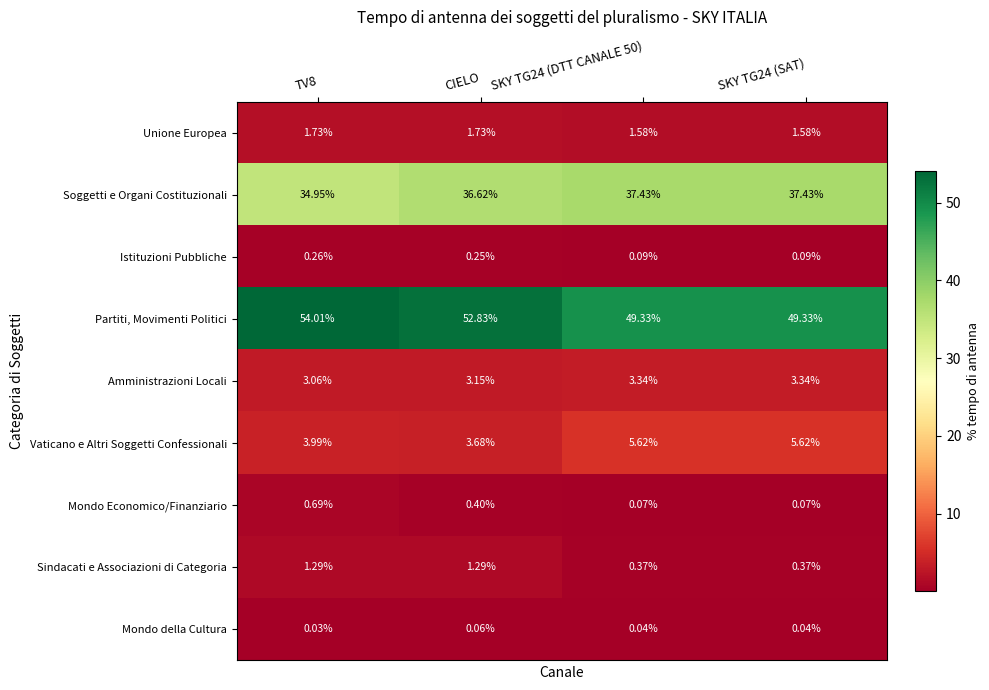

Which series has the largest total across all categories?

Partiti, Movimenti Politici